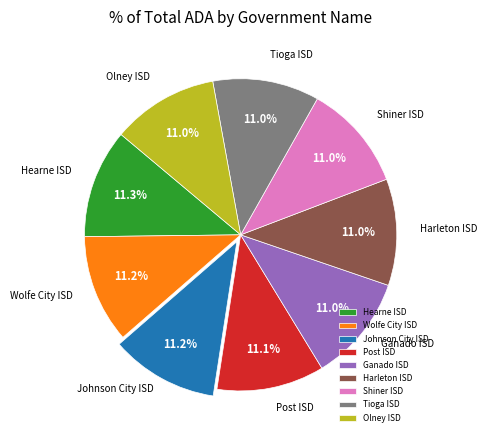

Is there a majority slice in this chart?

No